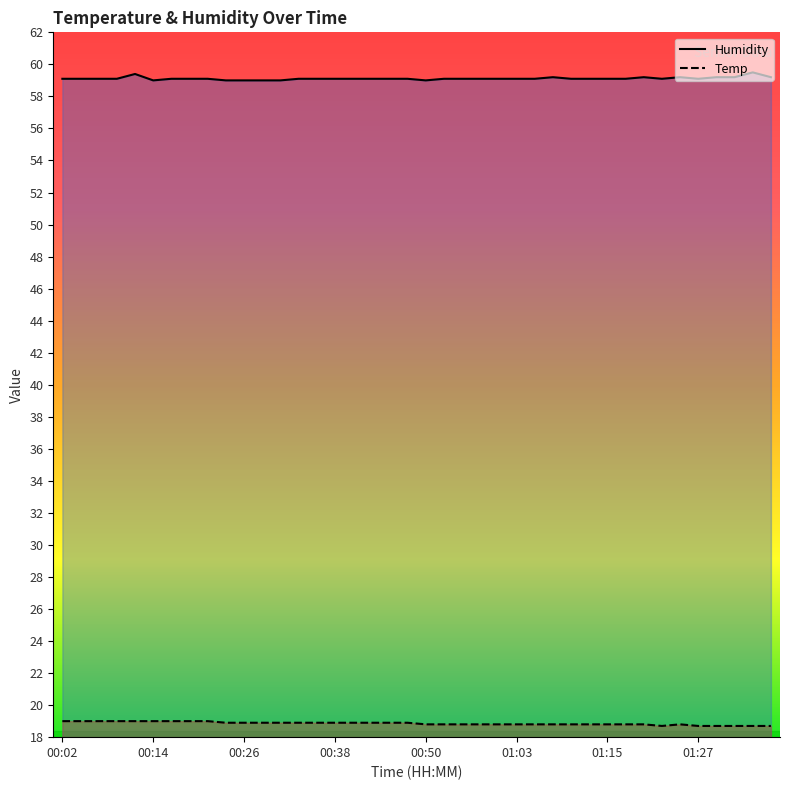

How many interior local peaks does the Humidity series have?

5